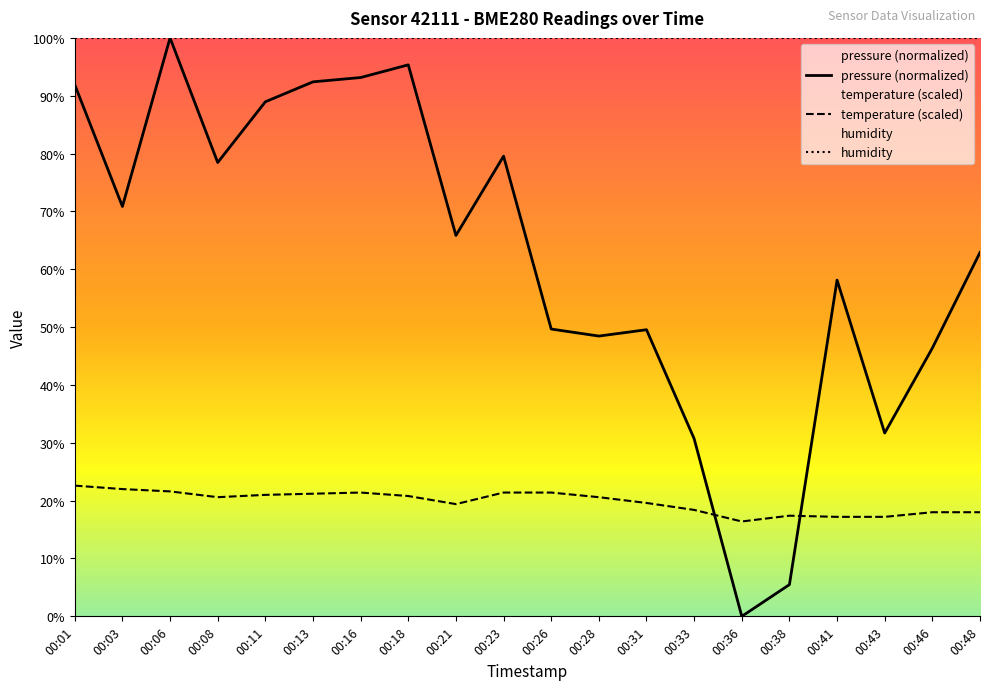

The temperature series shows 17.4 at 00:38. True or false?

True